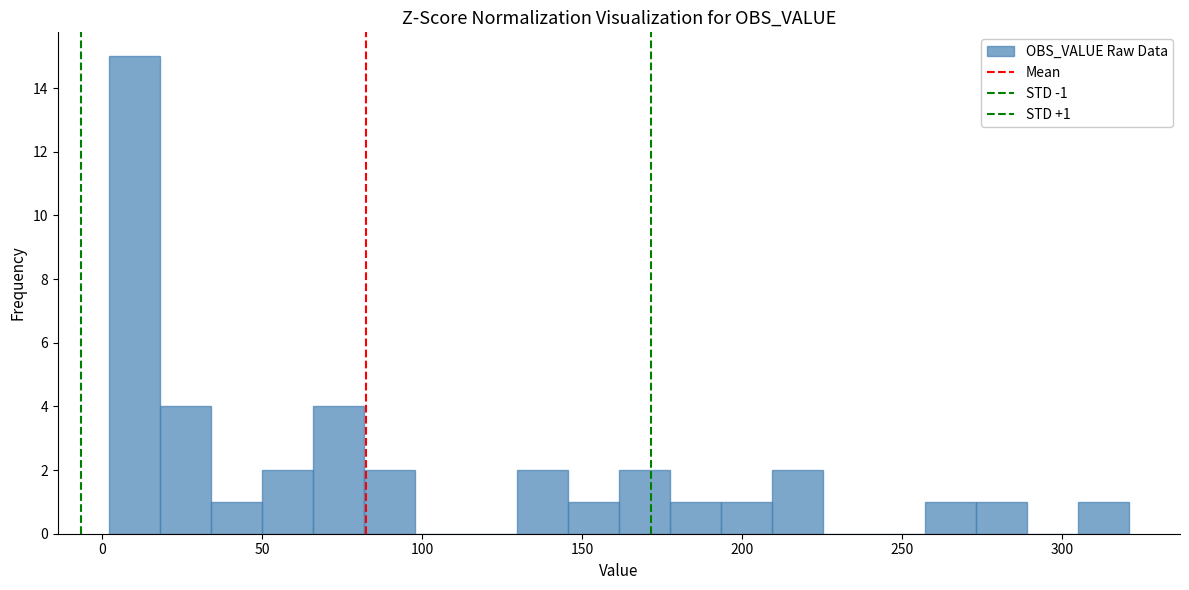

Read against the x-axis, roughly where is the centre of the tallest bar?

10